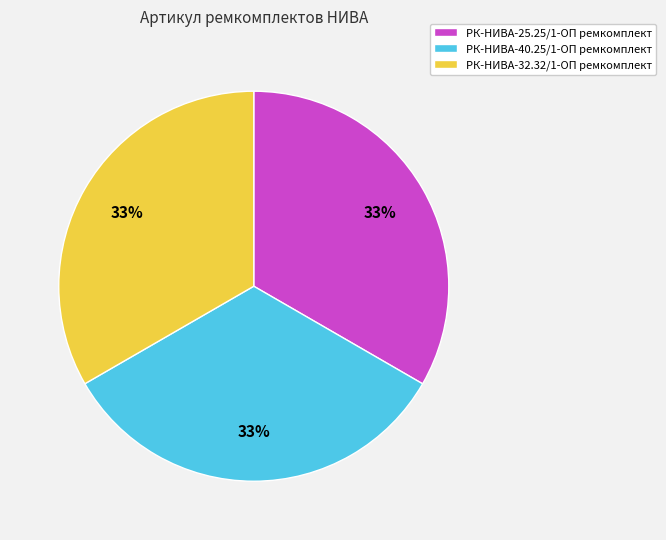

Combined, do РК-НИВА-40.25/1-ОП ремкомплект and РК-НИВА-25.25/1-ОП ремкомплект account for over 50%?

Yes